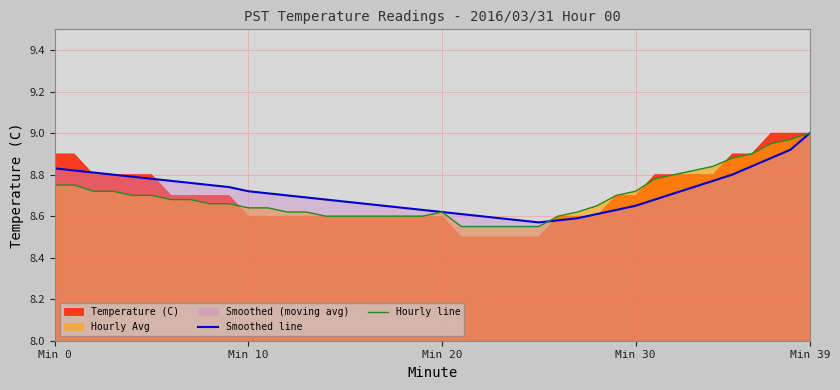

Which category has the highest value in the Smoothed line series?

Min 39